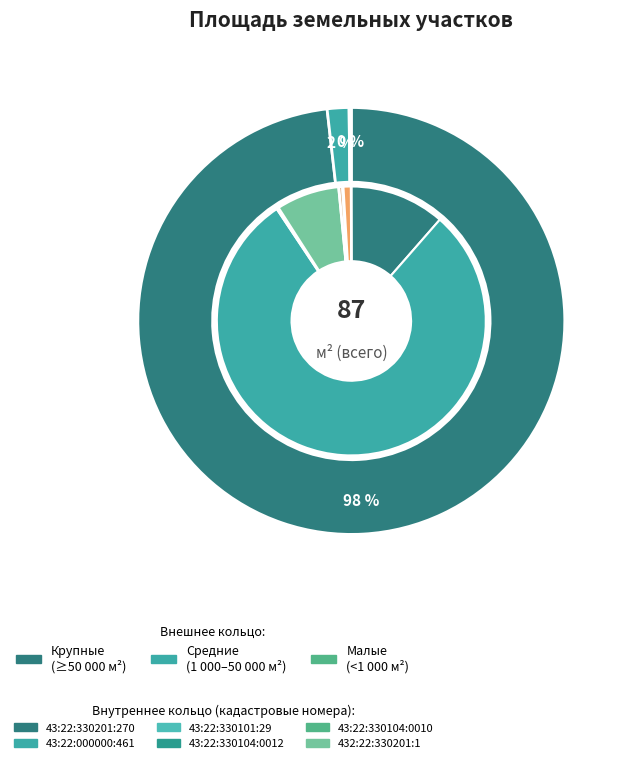

Which has a higher value, 43:22:330106:41 or 43:22:000000:461?

43:22:000000:461